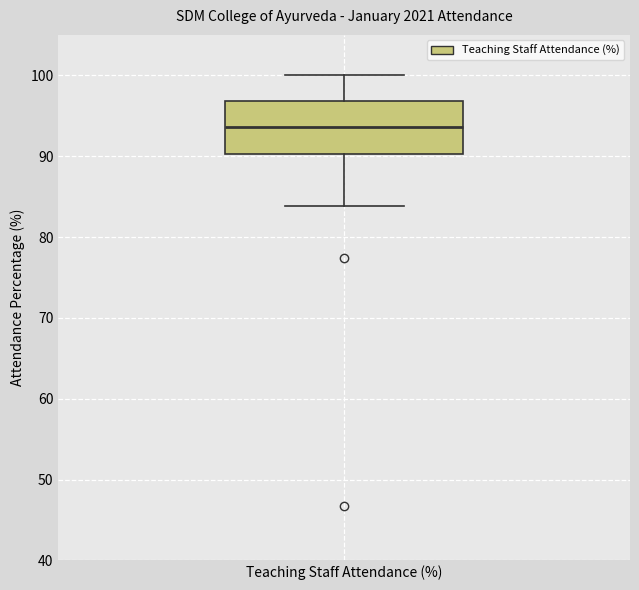

Read this box plot against the y-axis: the position of the median line, the range covered by the box, and the ends of both whiskers. The values are not printed on the chart, so give them approximately, as read against the axis.

median 94, box 90 to 97, whiskers 84 to 100